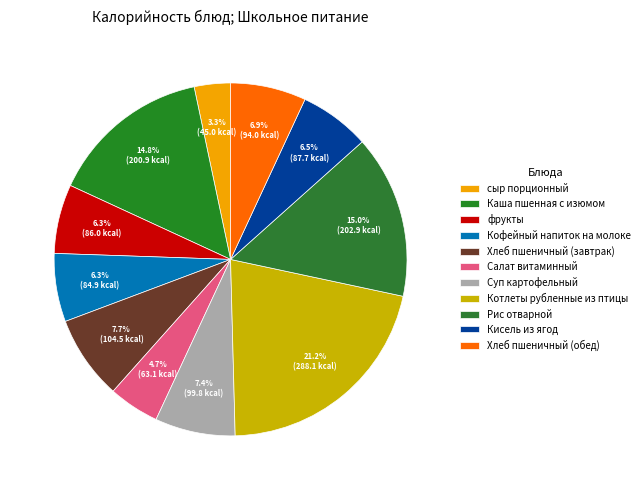

To the nearest percent, what is the difference between the largest and smallest slice percentages?

18%